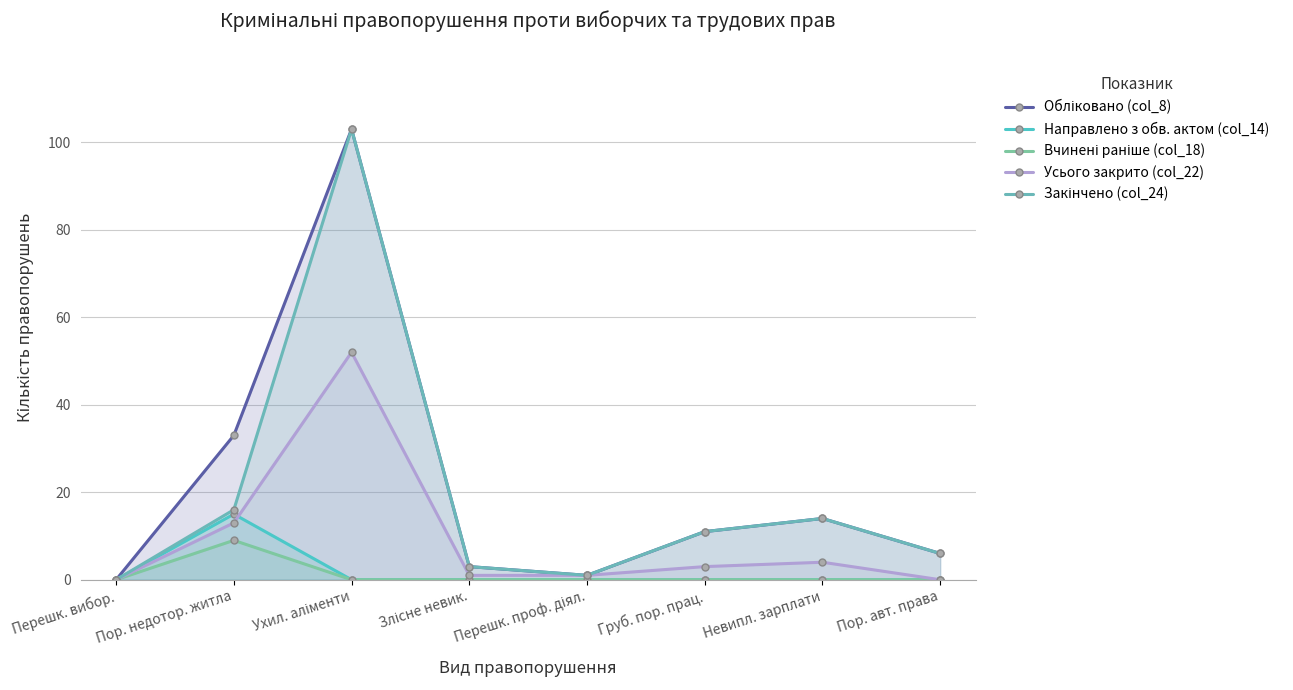

At how many categories does at least one series exceed 49?

1